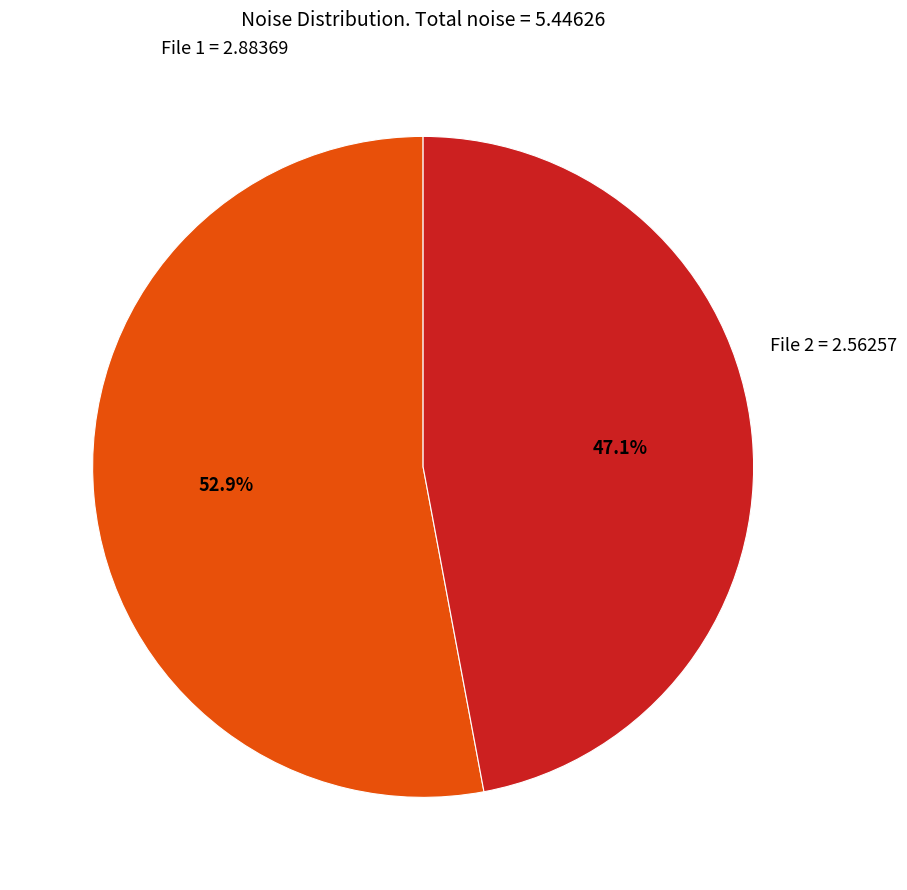

Does any single category account for the majority?

Yes